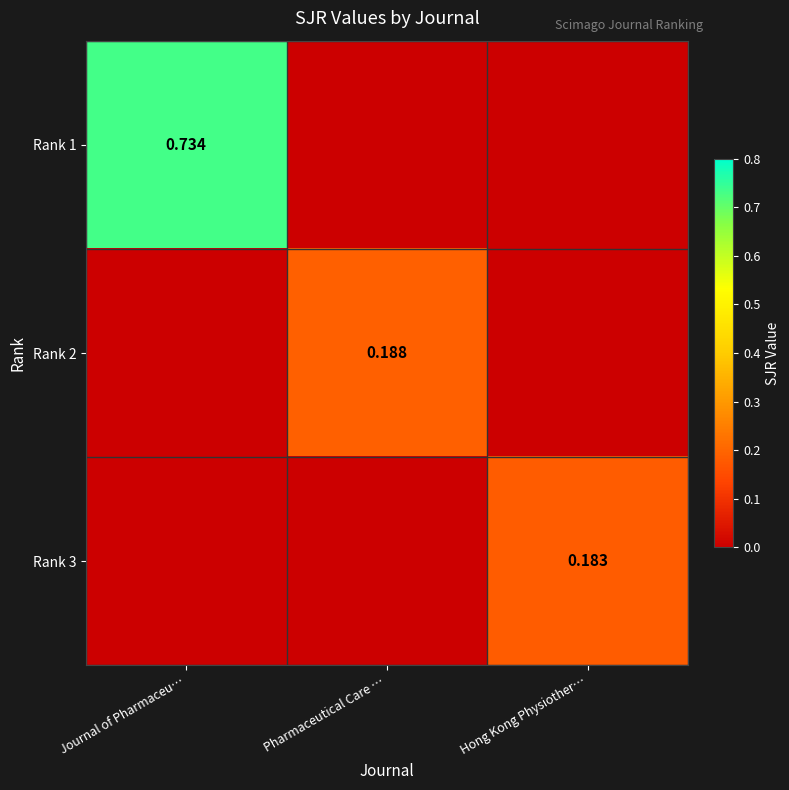

What is the difference between the maximum and minimum values in the Rank 3 series?

0.2